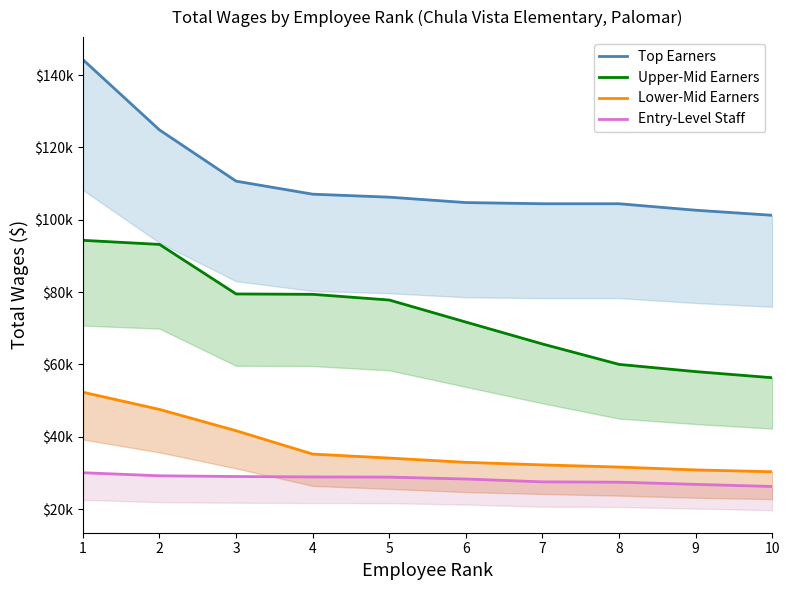

At which category is the sum across all series the highest?

1